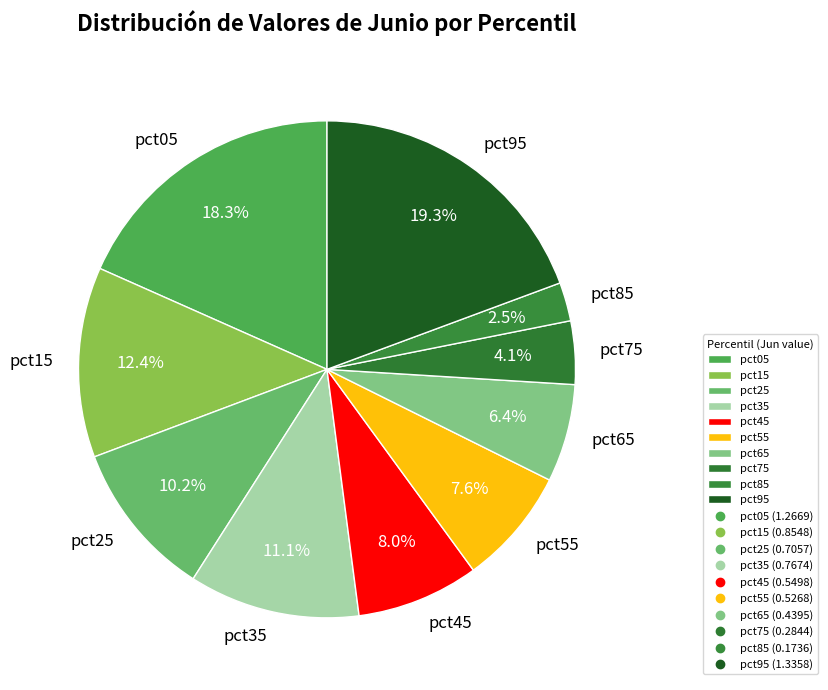

Which category has the biggest portion of the pie?

pct95